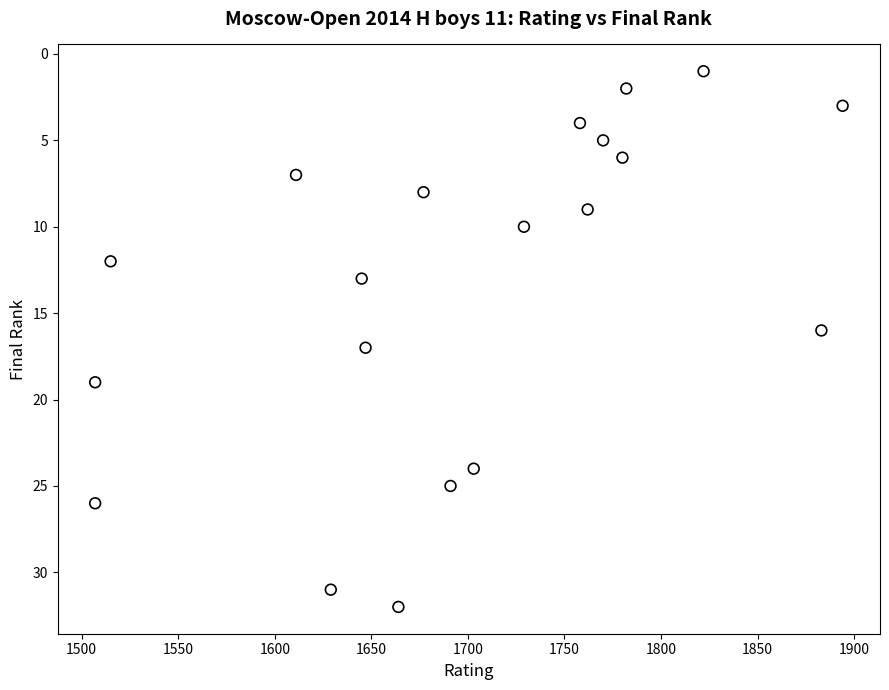

What is the range of Y values (max minus min)?

31